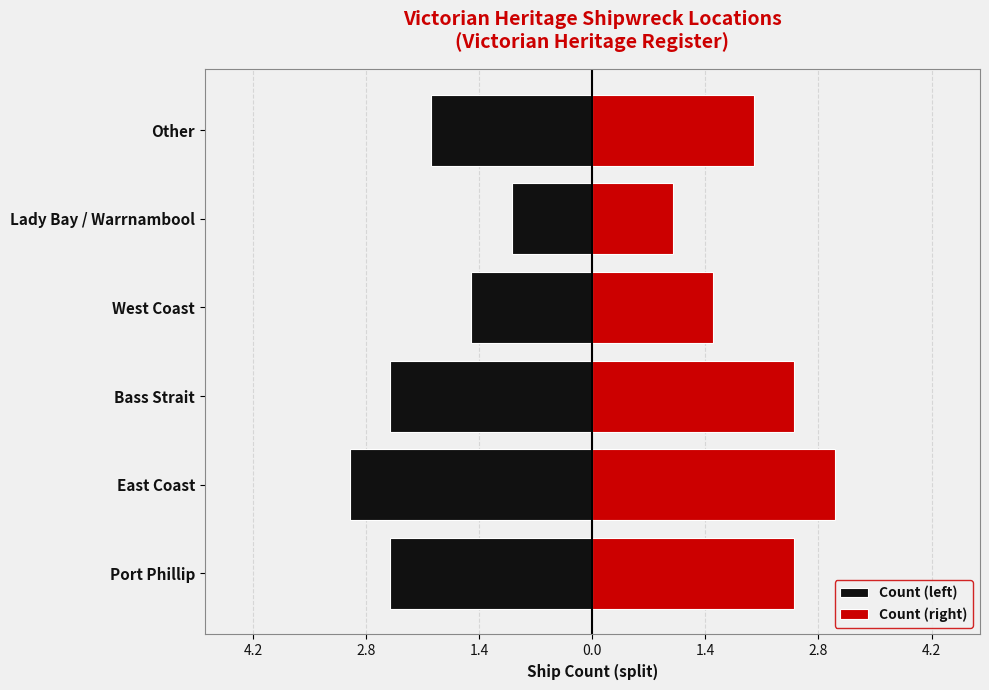

What is the smallest value displayed?

-3.0